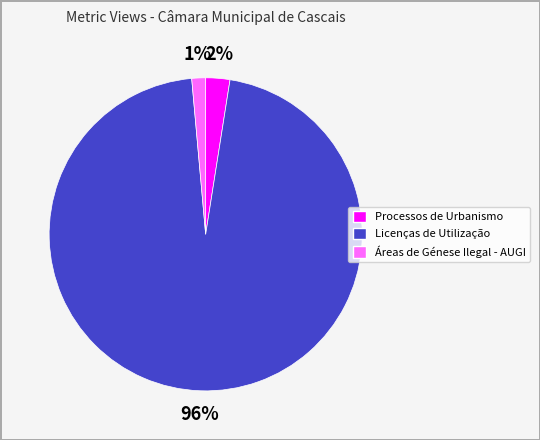

Does any single category account for the majority?

Yes